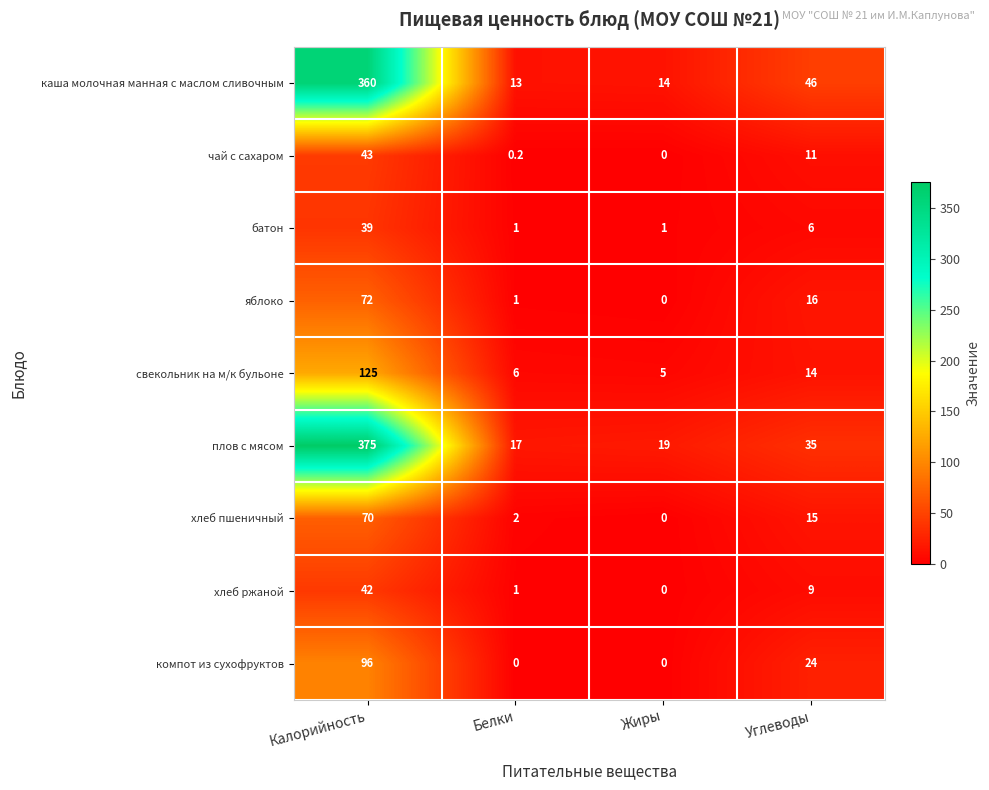

Is it true that яблоко equals 9.5 at Углеводы?

False